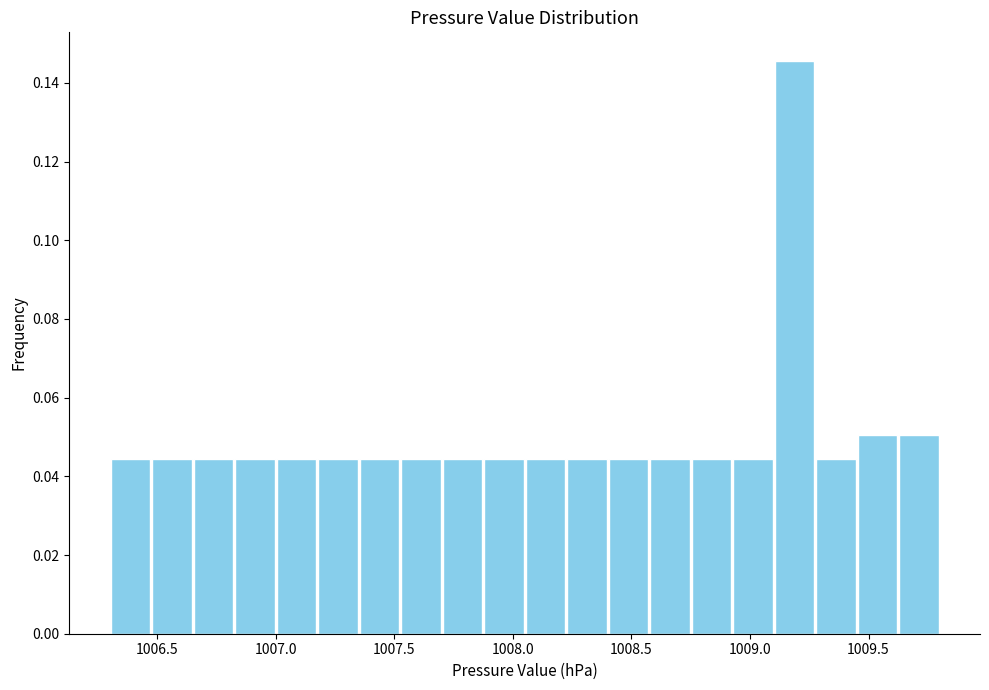

Around what value on the x-axis is the tallest bar? Give the approximate position of its centre, as read against the axis.

1009.20